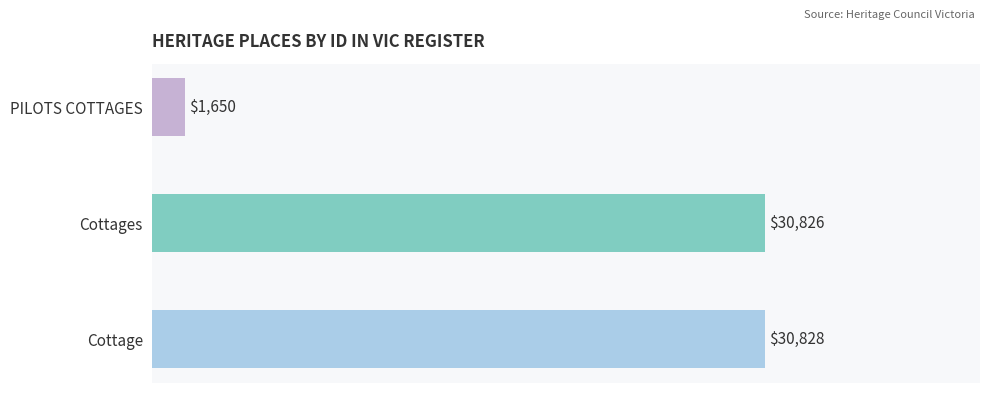

Are the bars grouped side by side (vs. stacked)?

No